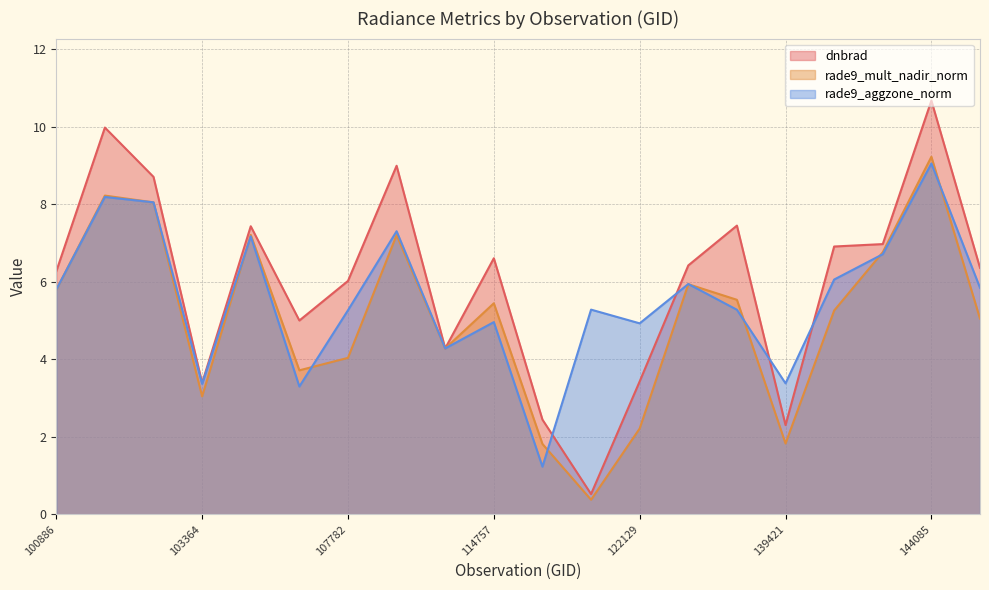

What is the lowest value of the dnbrad series?

0.5